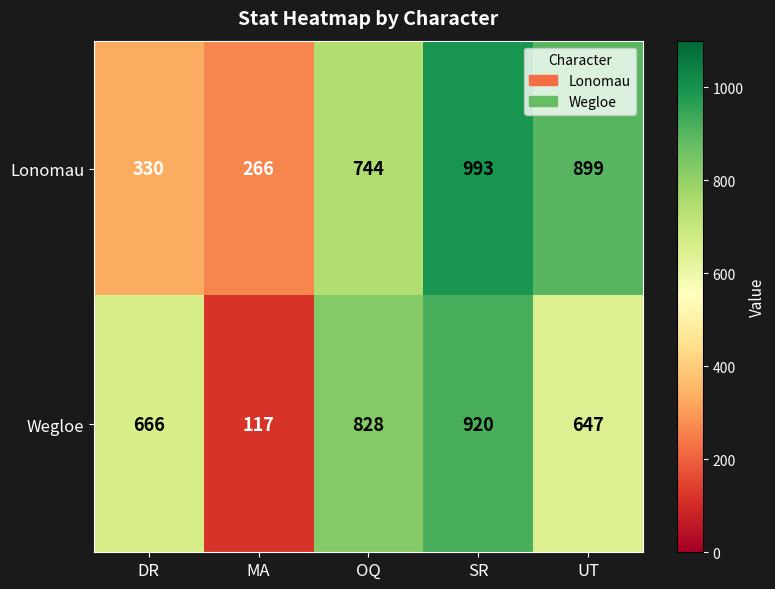

What is the average value of the Wegloe series?

636